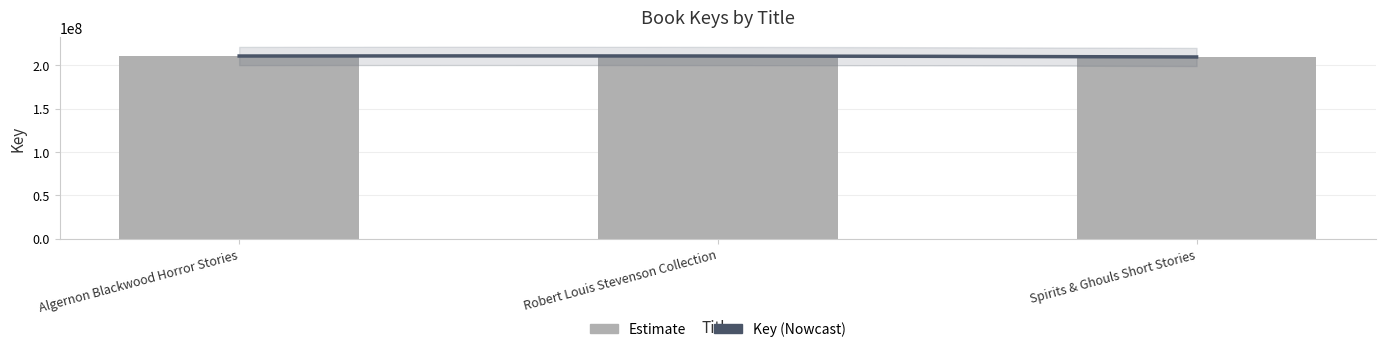

What is the smallest value displayed?

209633914